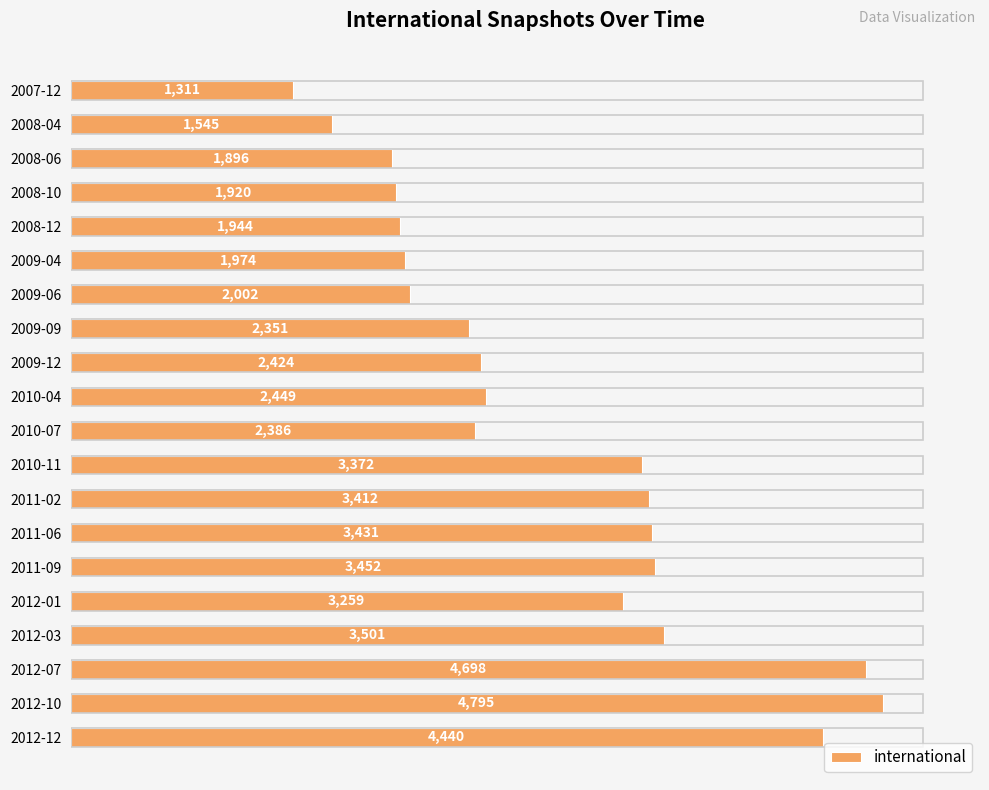

Rank the categories by value from highest to lowest.

2012-10, 2012-07, 2012-12, 2012-03, 2011-09, 2011-06, 2011-02, 2010-11, 2012-01, 2010-04, 2009-12, 2010-07, 2009-09, 2009-06, 2009-04, 2008-12, 2008-10, 2008-06, 2008-04, 2007-12